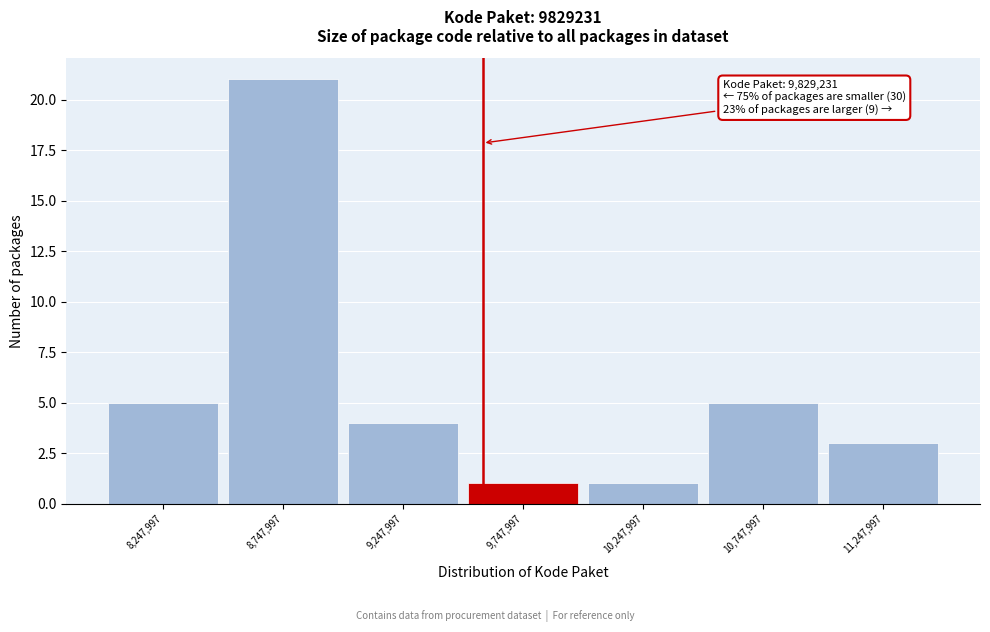

Reading right to left, extract all data points from this chart.

3	5	1	1	4	21	5